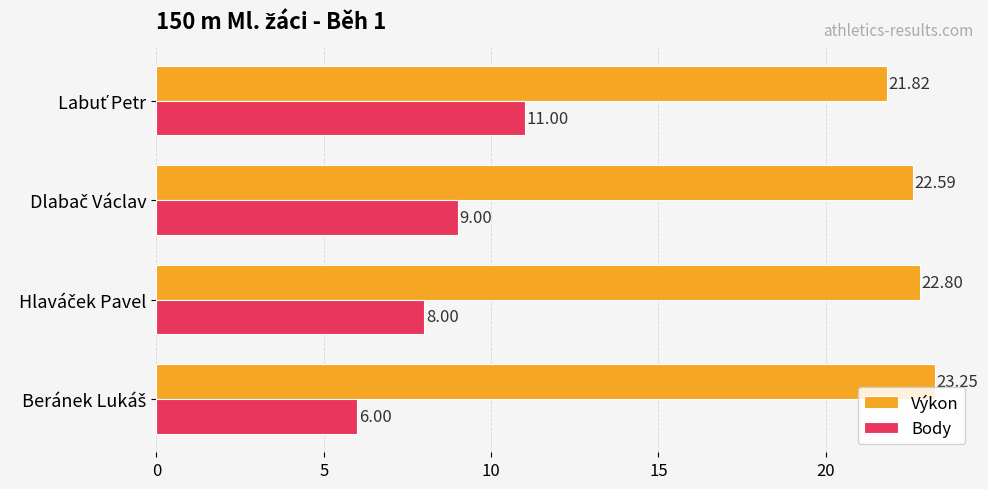

Which series has the largest range (max minus min)?

Body